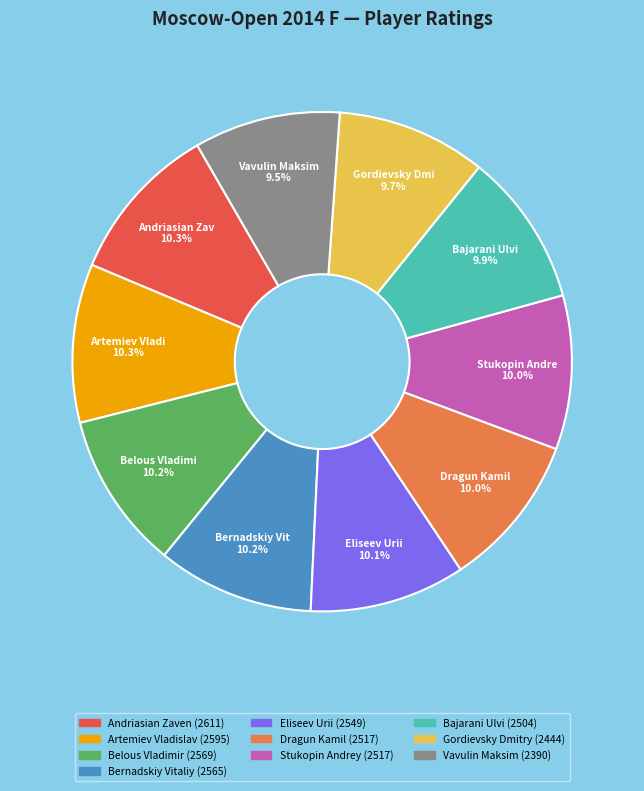

Is there any slice that represents more than half of the pie?

No